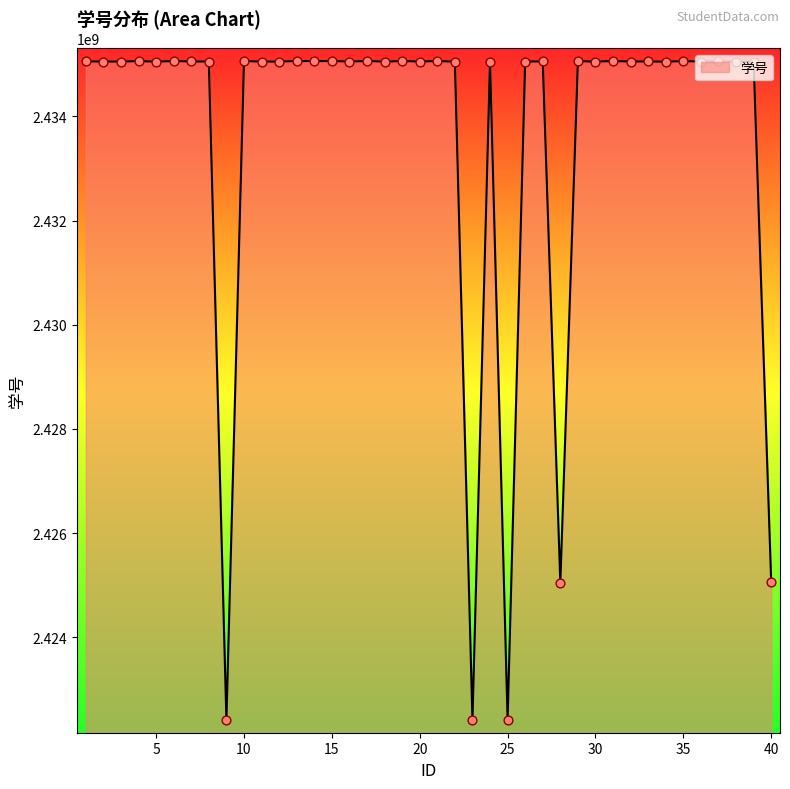

What is the difference between the maximum and minimum values?

12652493